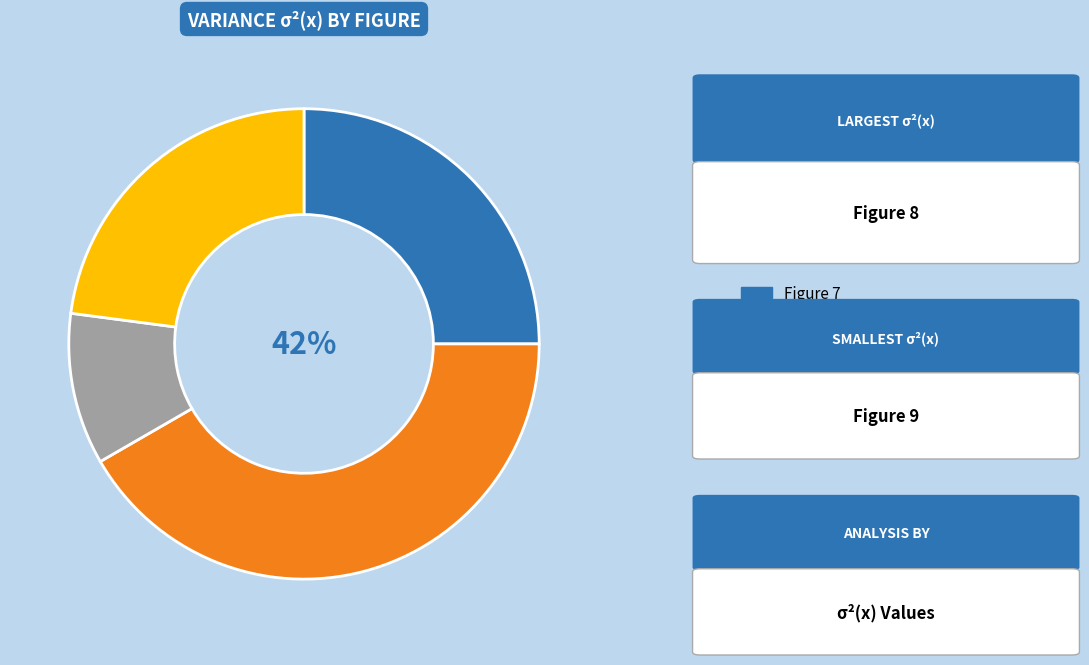

How many segments does this pie chart have?

4